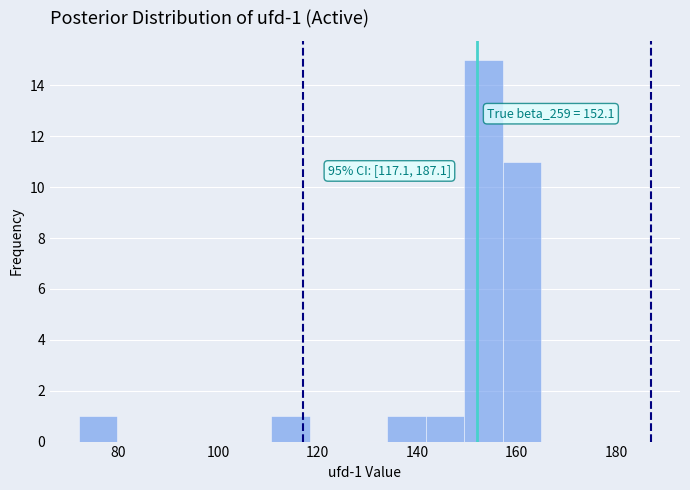

Read against the x-axis, roughly where is the centre of the tallest bar?

154